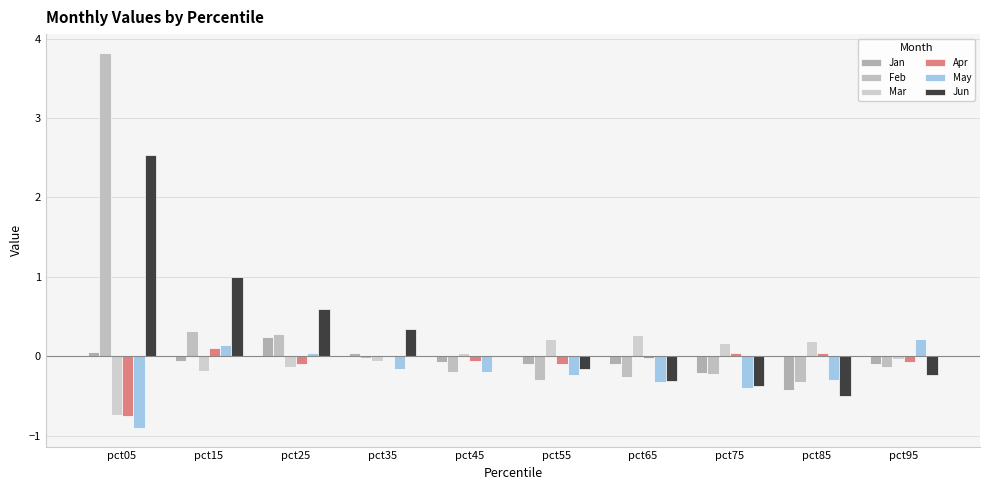

Where is Feb nearest to the value 1?

pct15